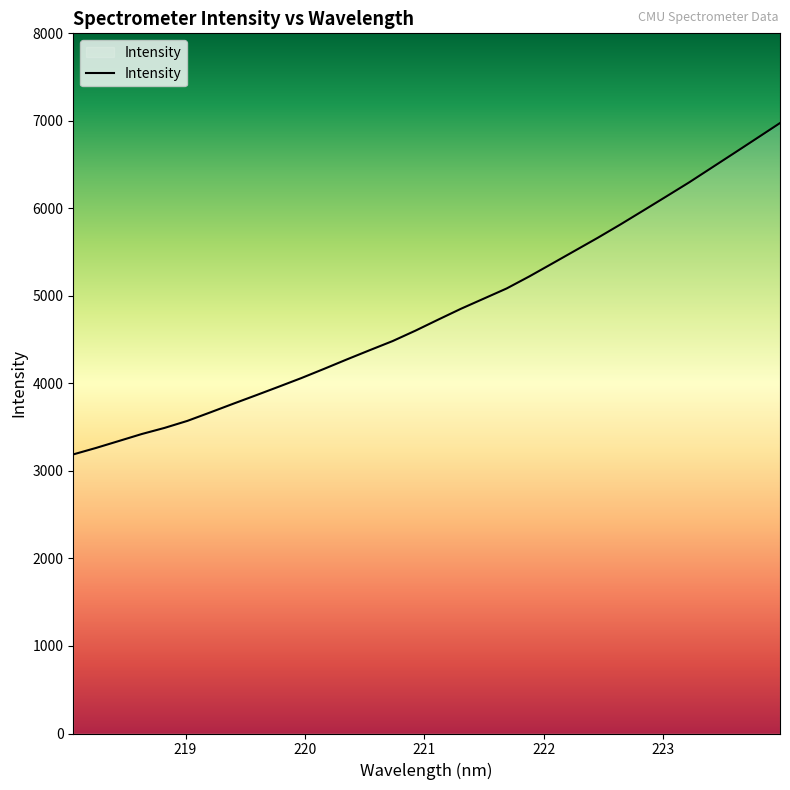

Count the number of categories in the chart.

32